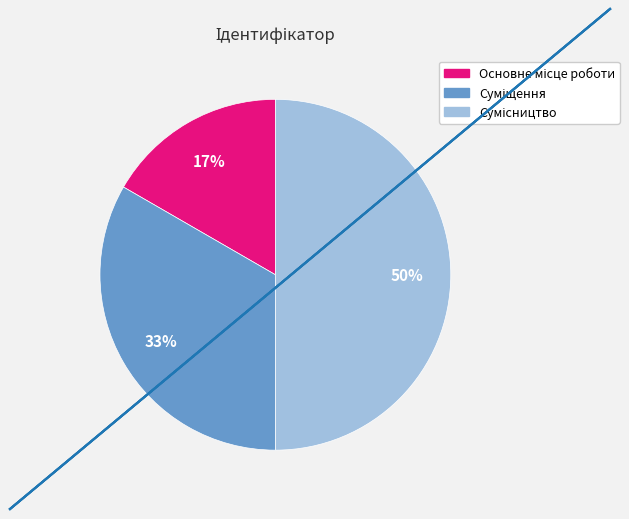

To the nearest percent, what is the difference between the largest and smallest slice percentages?

33%